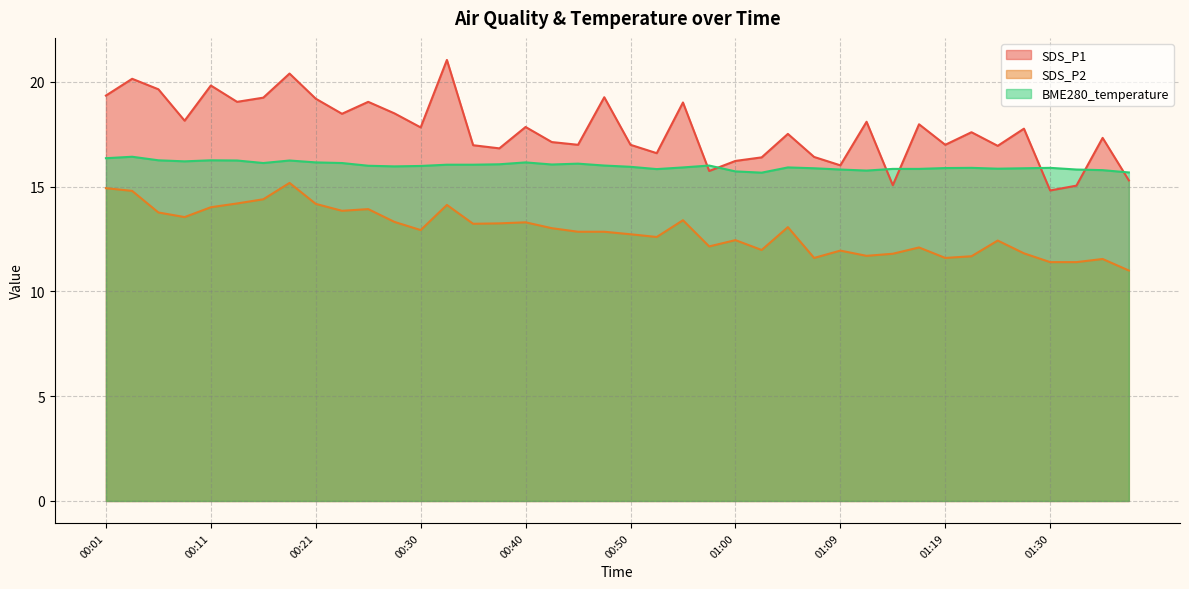

Does the chart display data point markers on the line(s)?

No